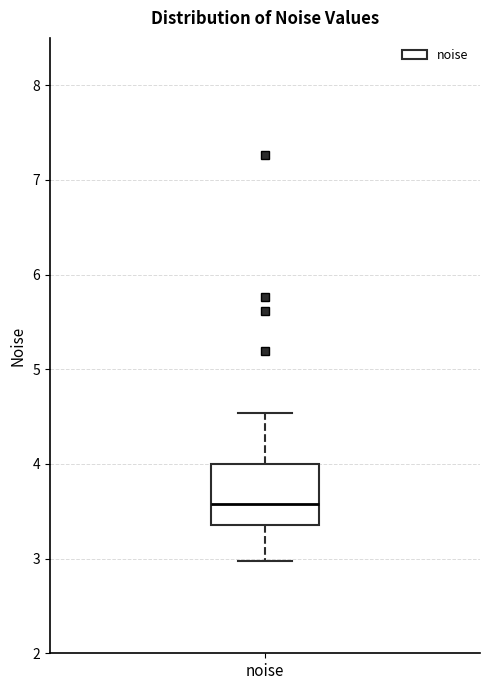

Transcribe this box plot: give where the median line is, the range the box spans, and where the two whiskers end, as read against the y-axis. The values are not printed on the chart, so give them approximately, as read against the axis.

median 3.6, box 3.4 to 4.0, whiskers 3.0 to 4.5